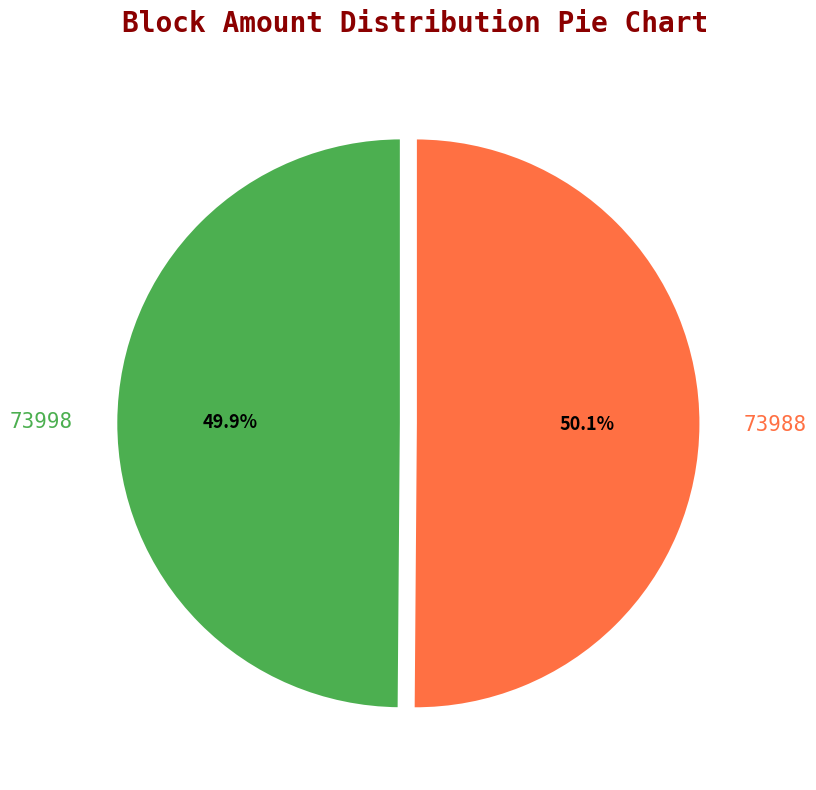

Is it true that 73988 is 99% of the pie?

False